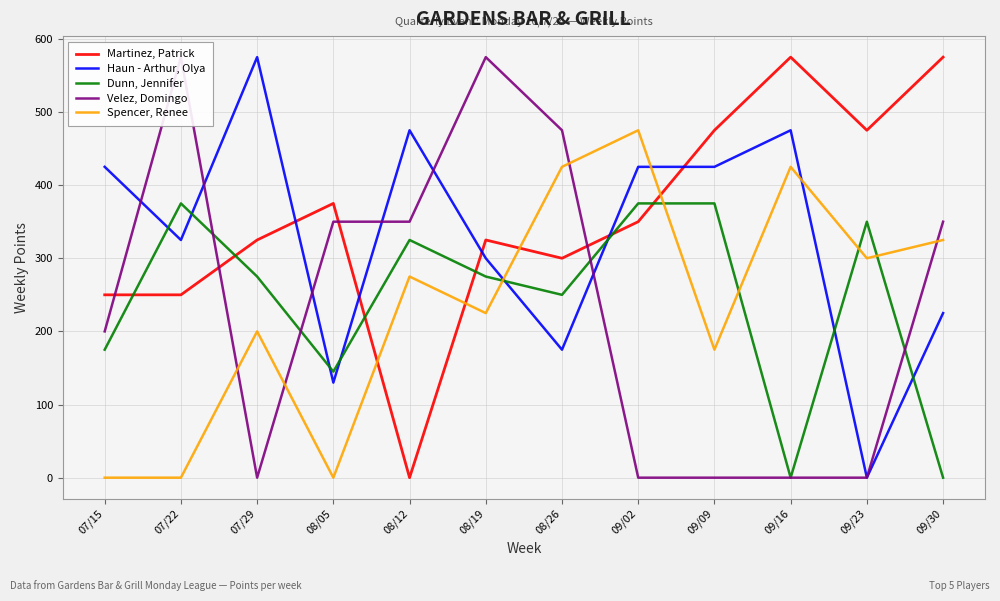

Which label corresponds to the largest value in the chart?

09/16